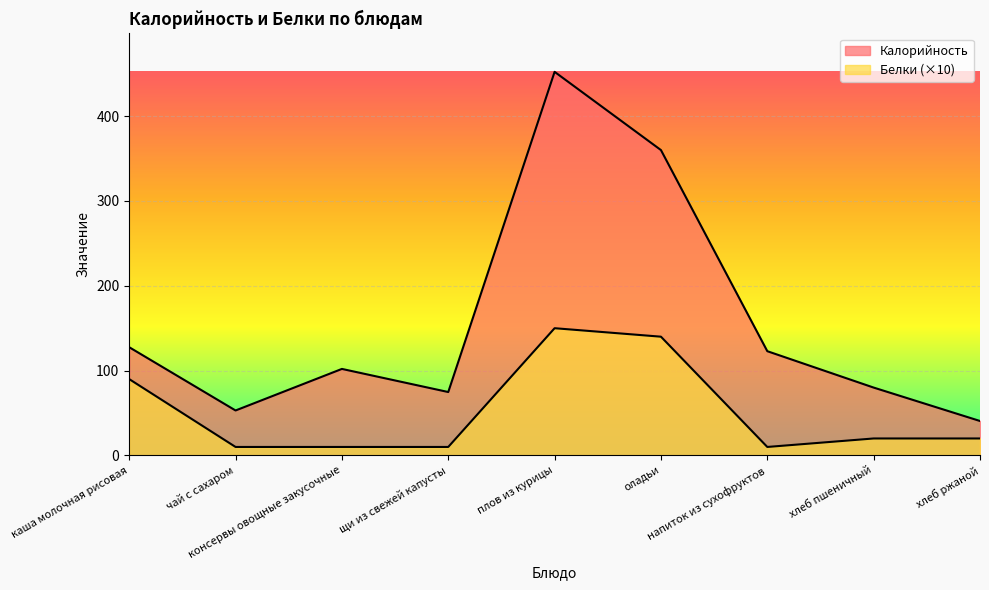

Count the number of data series in this chart.

2